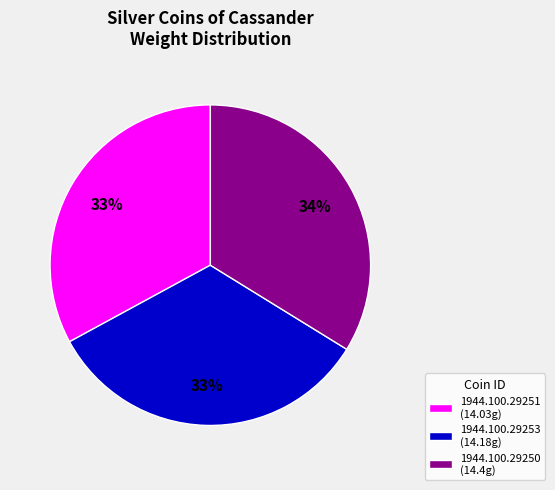

Which category has the biggest portion of the pie?

1944.100.29250